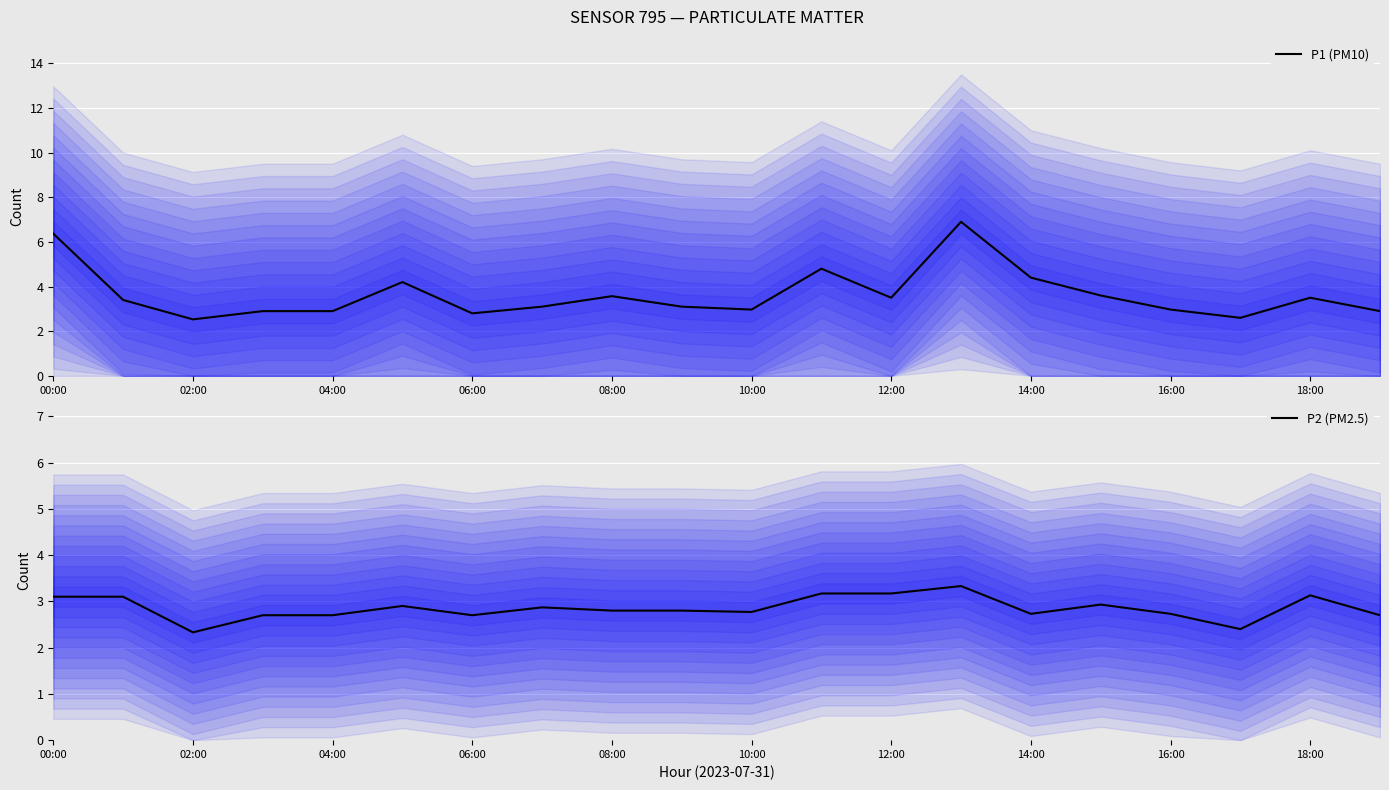

True or false: P1 (PM10) and P2 (PM2.5) cross at least once.

False